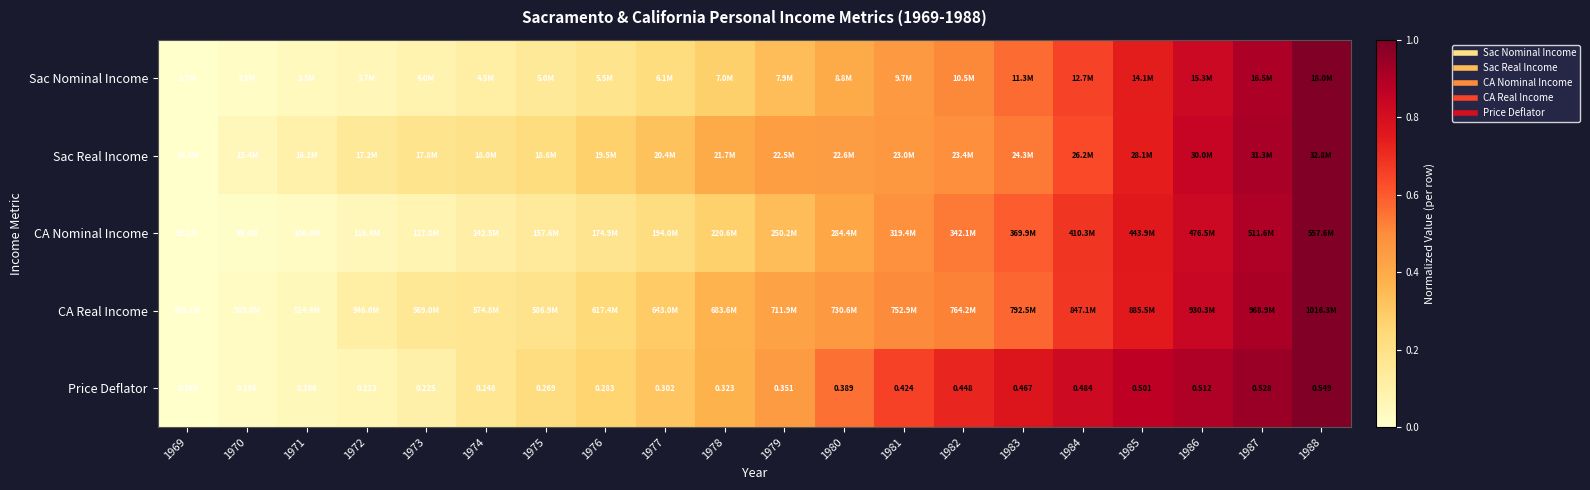

Is it true that Sac Real Income equals 0.3 at 1982?

False